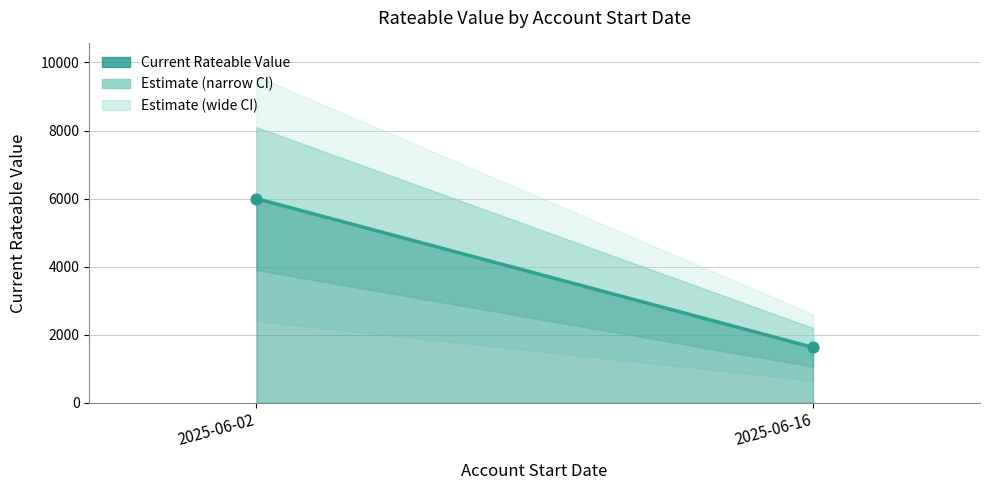

What is the range of Y values (max minus min)?

4375